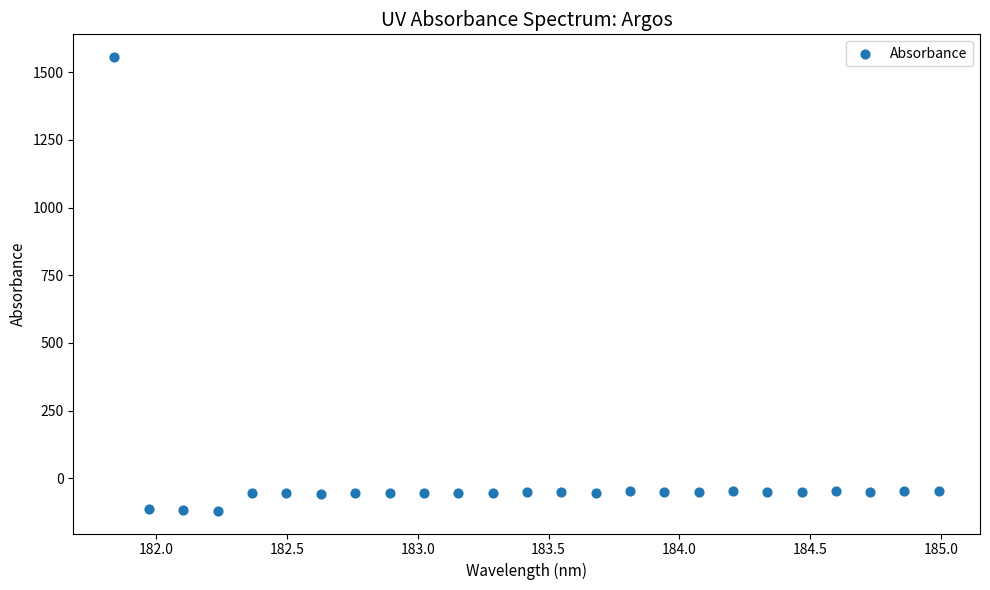

What is the range of Y values (max minus min)?

1676.5